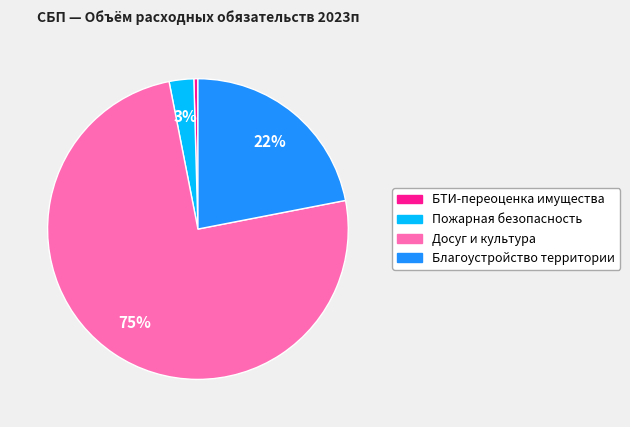

To the nearest percent, what is the average slice percentage?

25%